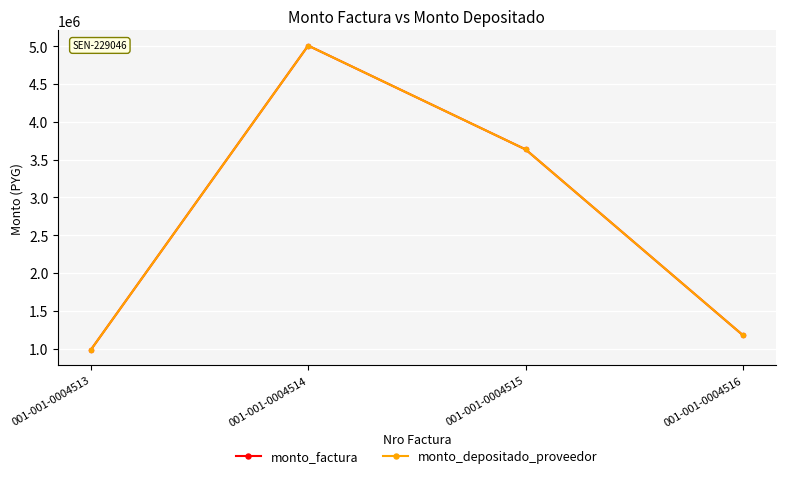

Does the chart have visible grid lines?

Yes